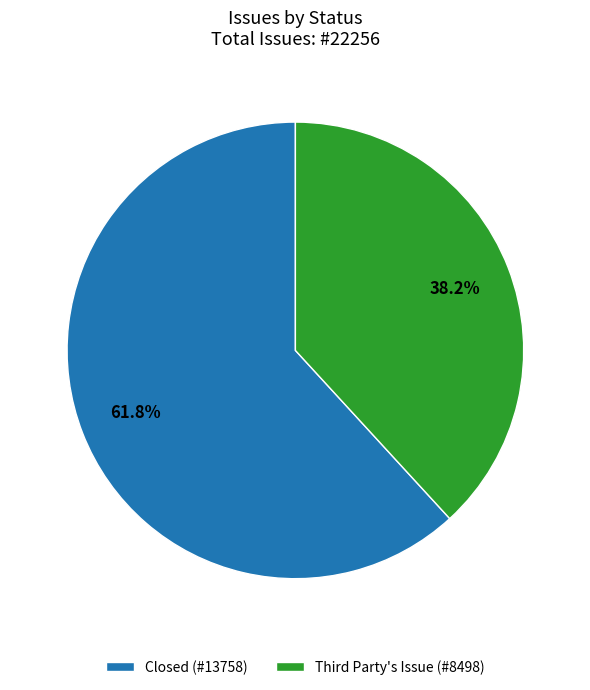

Is there any slice that represents more than half of the pie?

Yes